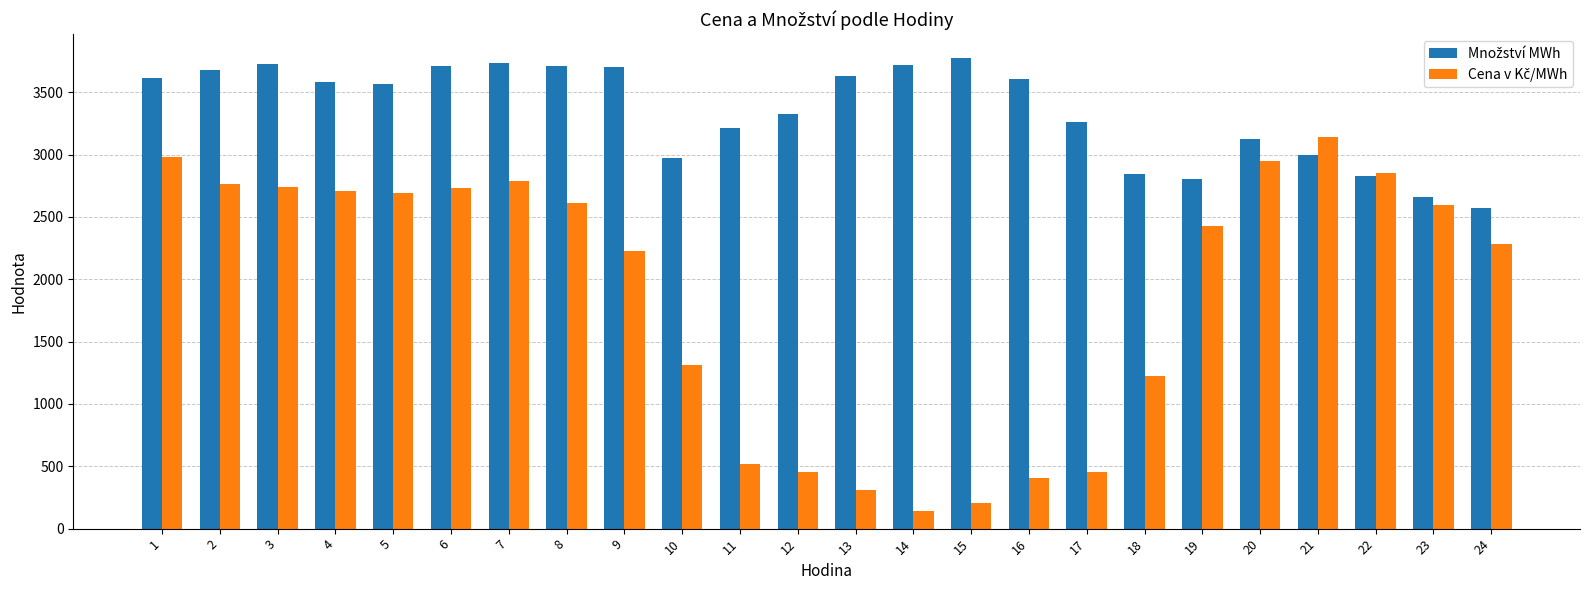

At how many categories does at least one series exceed 1510?

24